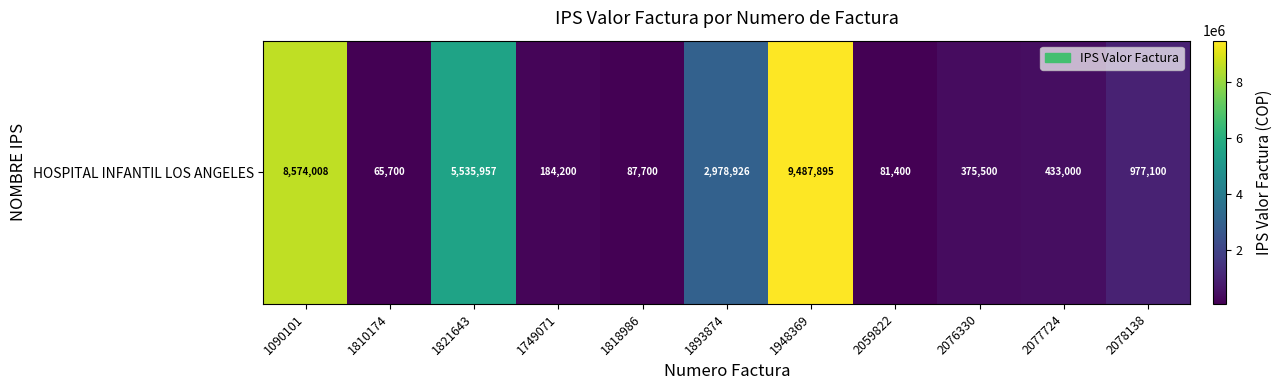

At which label does the data first exceed 433000?

1090101